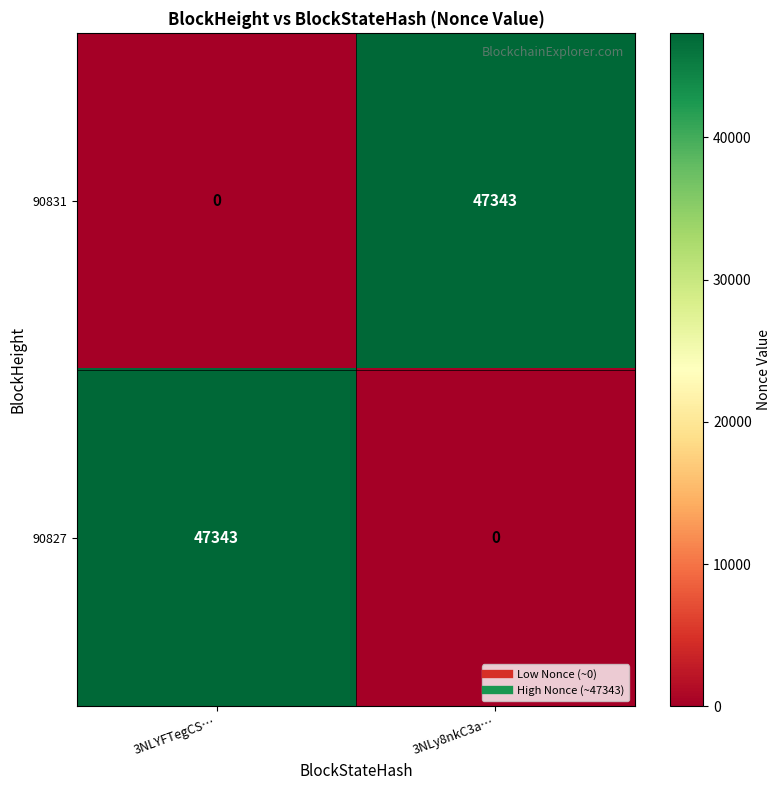

At which label is 90831 closest to 23671?

3NLYFTegCS…